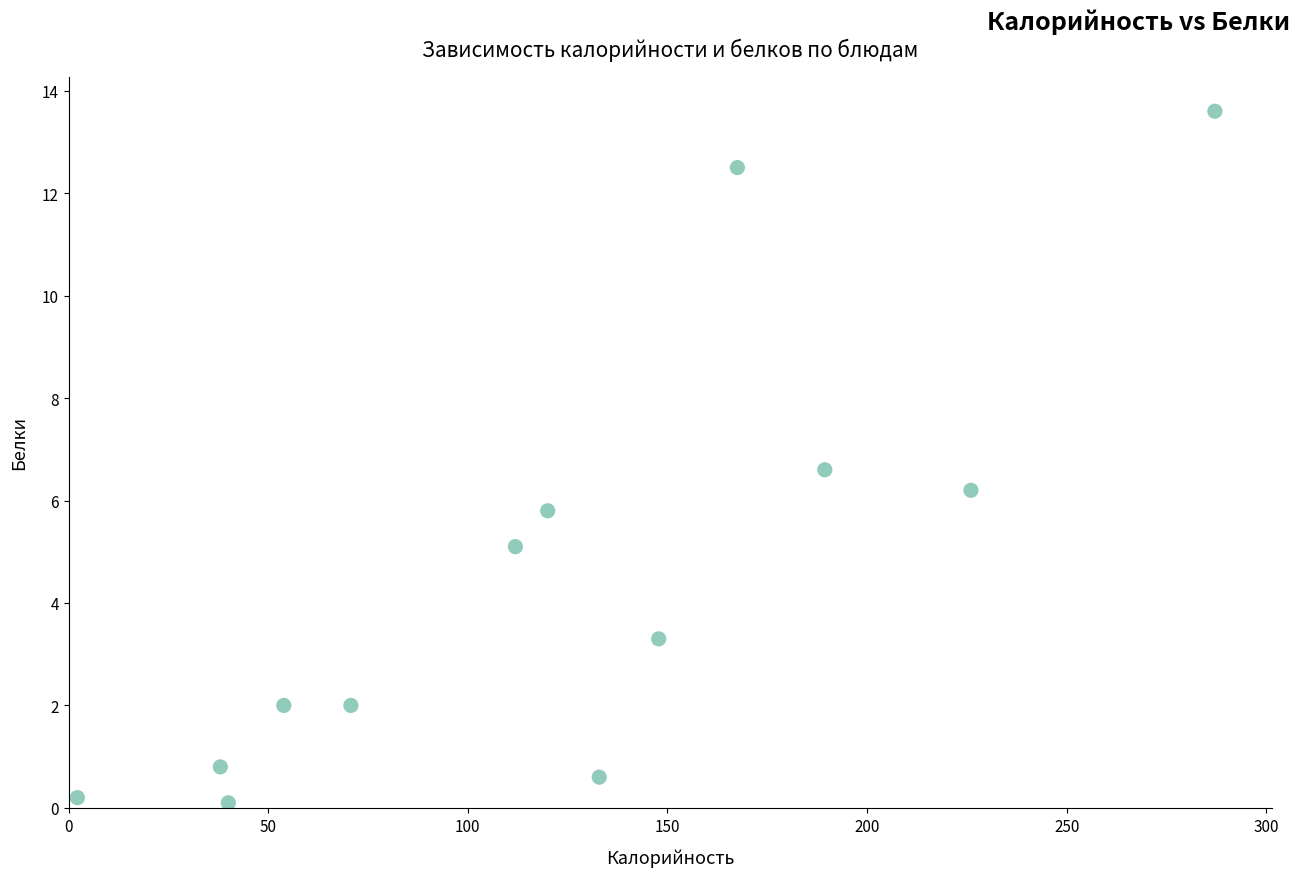

What is the range of X values (max minus min)?

284.9